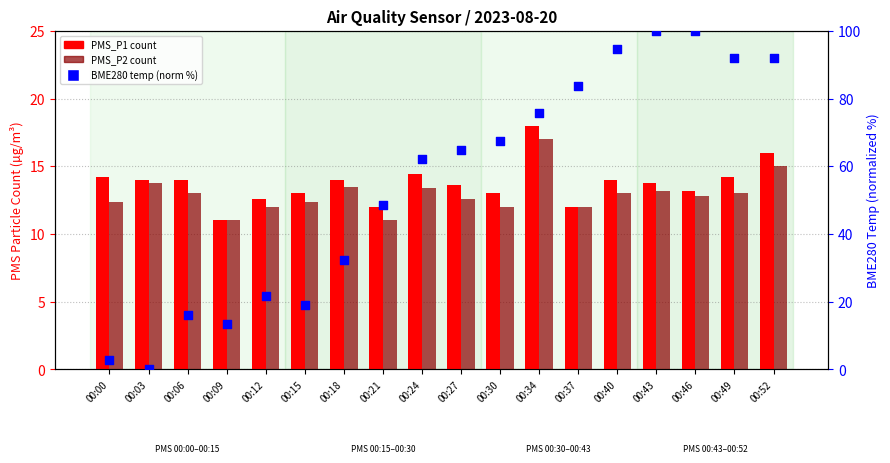

Which series contains the highest Y value?

BME280_temp (norm)